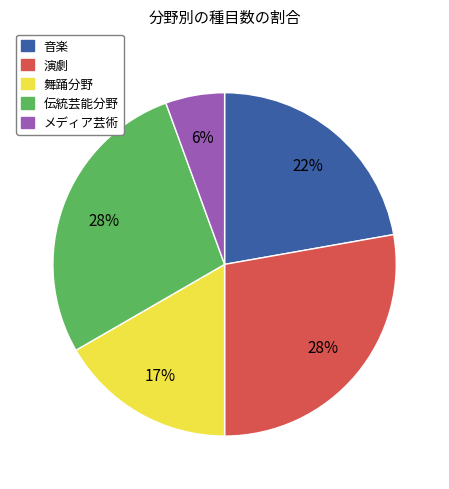

To the nearest percent, what is the average slice percentage?

20%